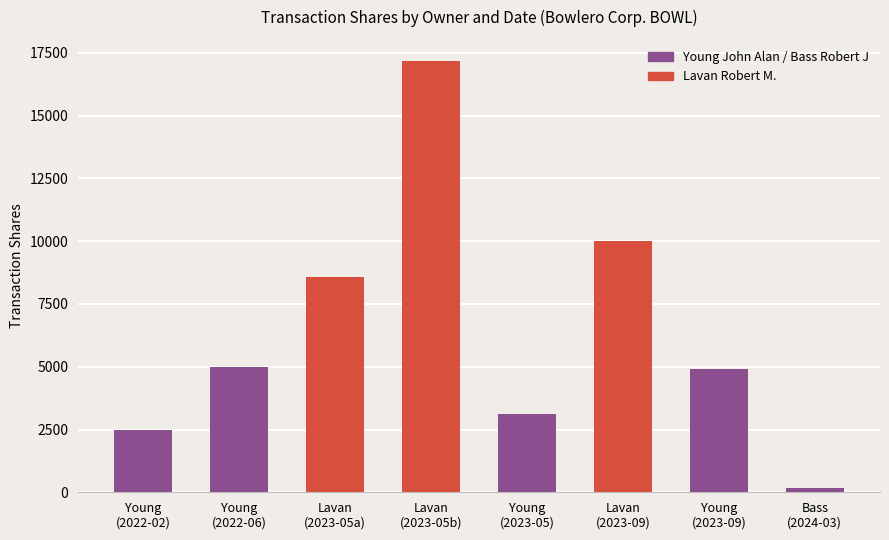

What is the sum of the values at Young
(2022-06) and Young
(2022-02)?

7500